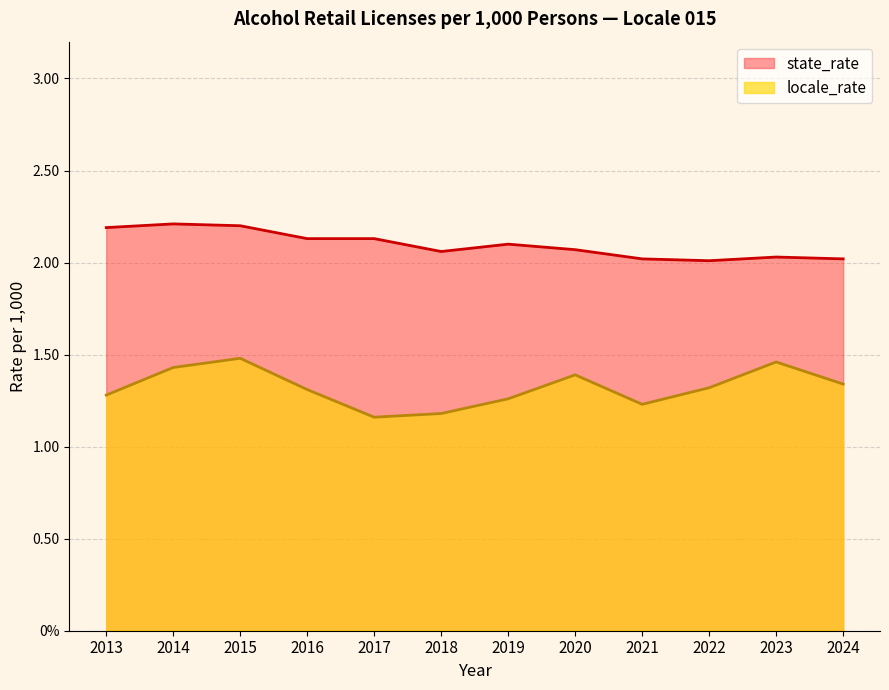

What is the difference between the second highest and second lowest values in the locale_rate series?

0.3